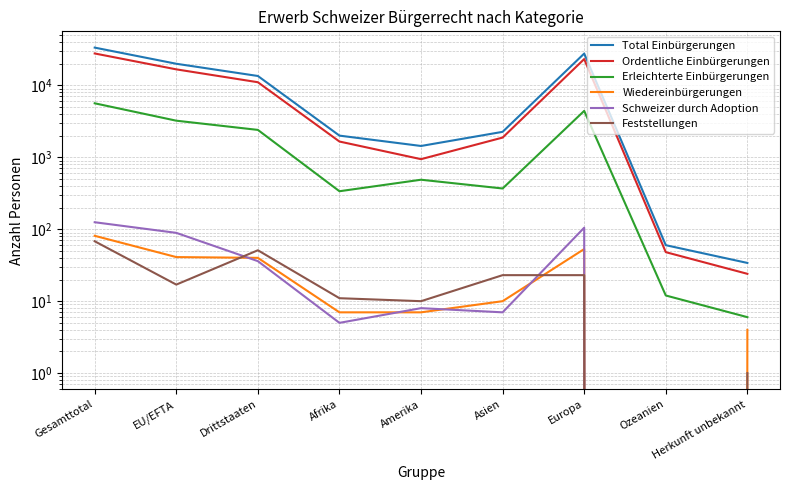

Is this an area chart (filled region under the line)?

No